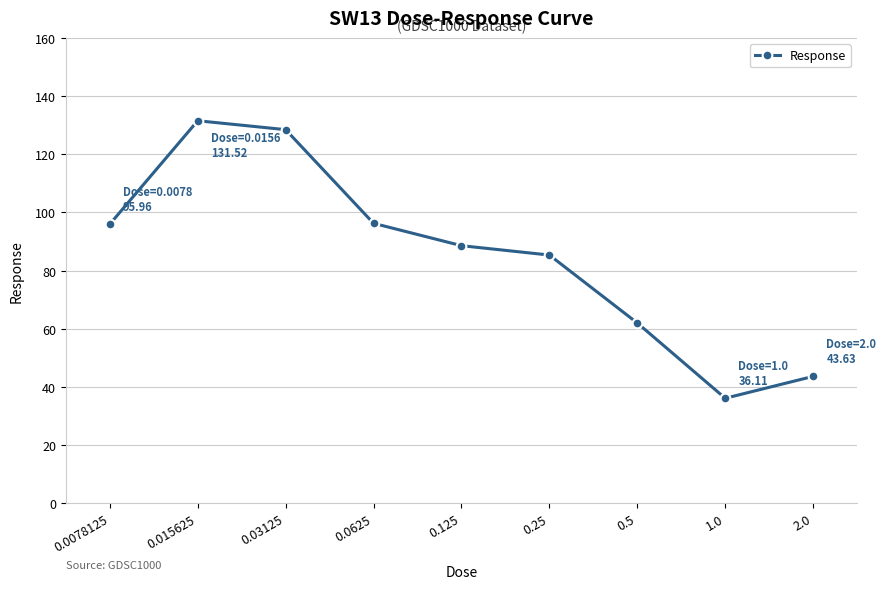

Count the number of categories in the chart.

9